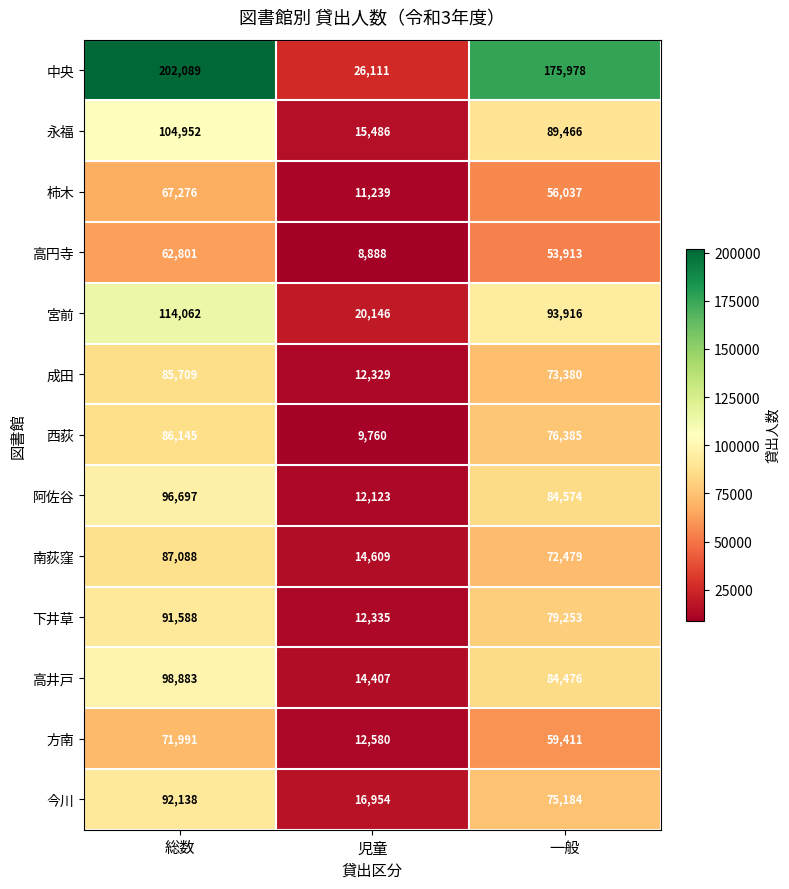

What is the sum of all 方南 values?

143982